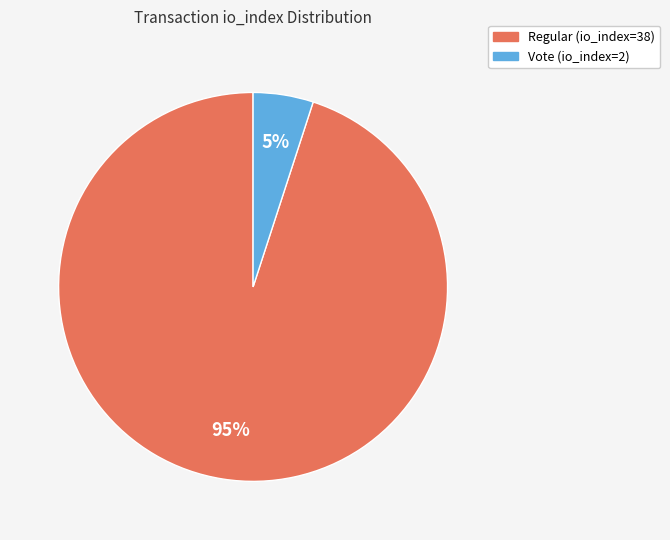

How many segments does this pie chart have?

2